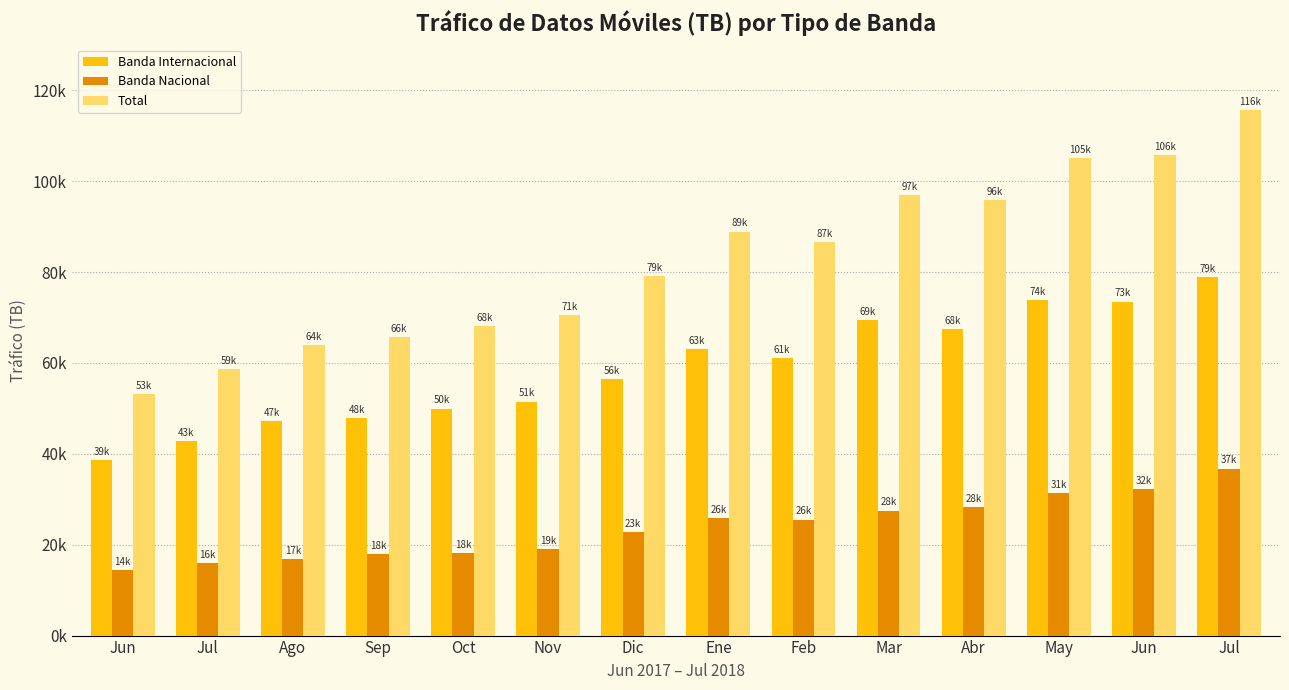

Are the bars horizontal?

No